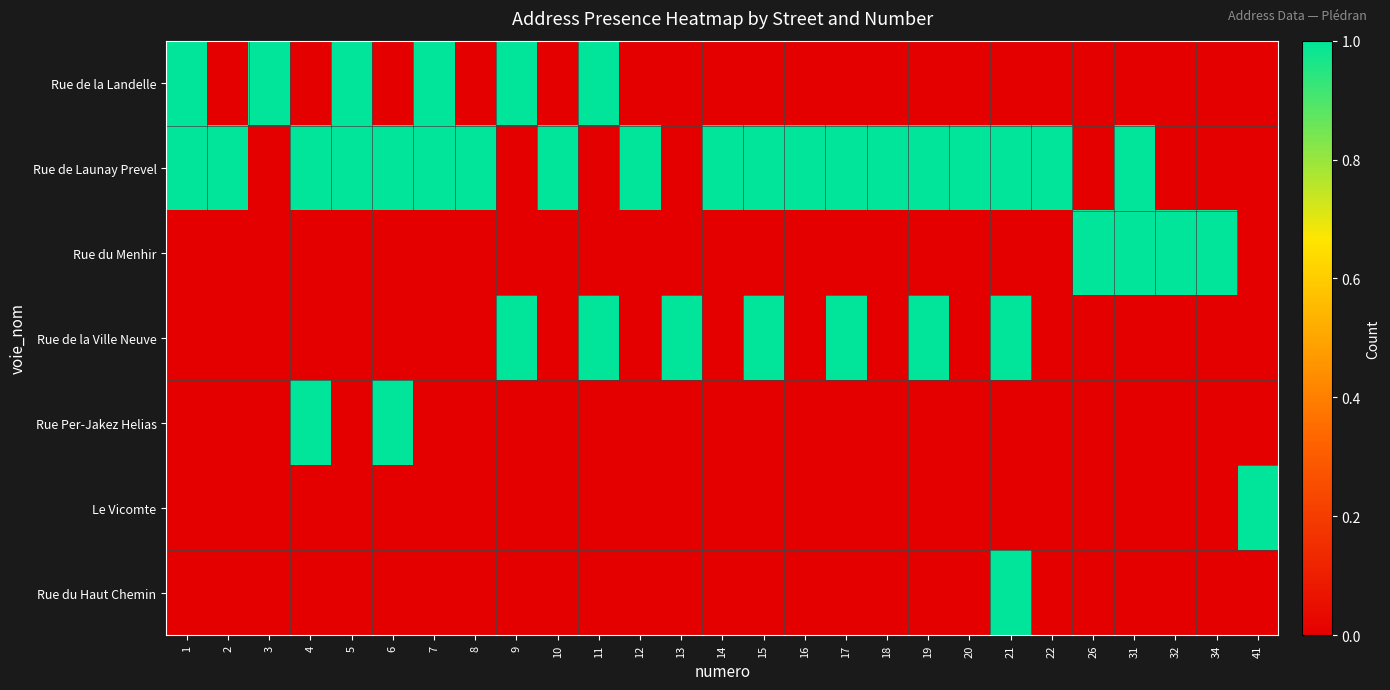

At how many categories does at least one series exceed 0?

27